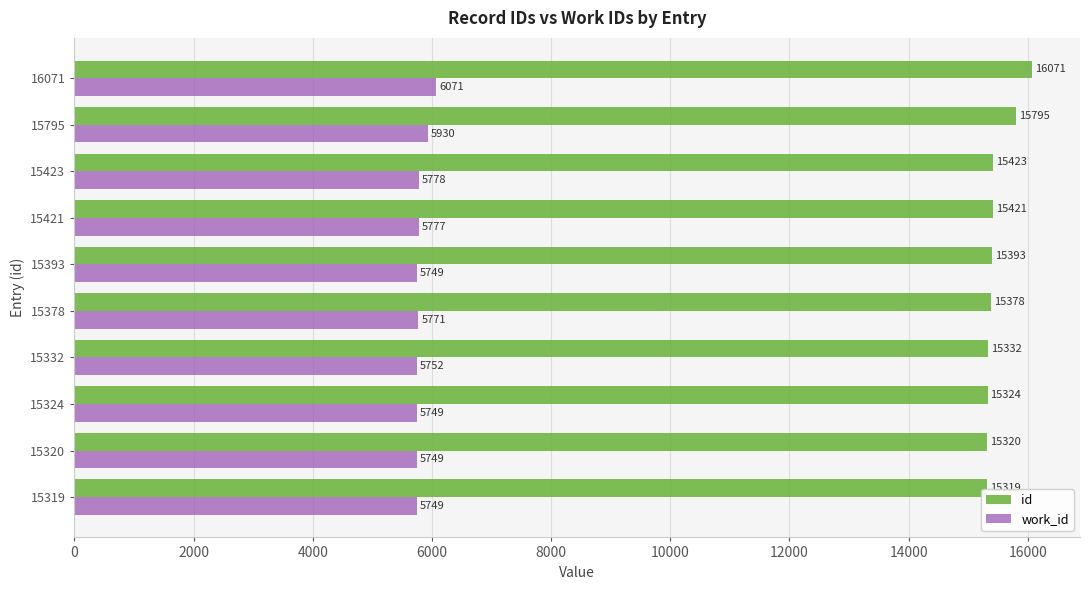

At 15320, list the series in order from largest to smallest.

id, work_id